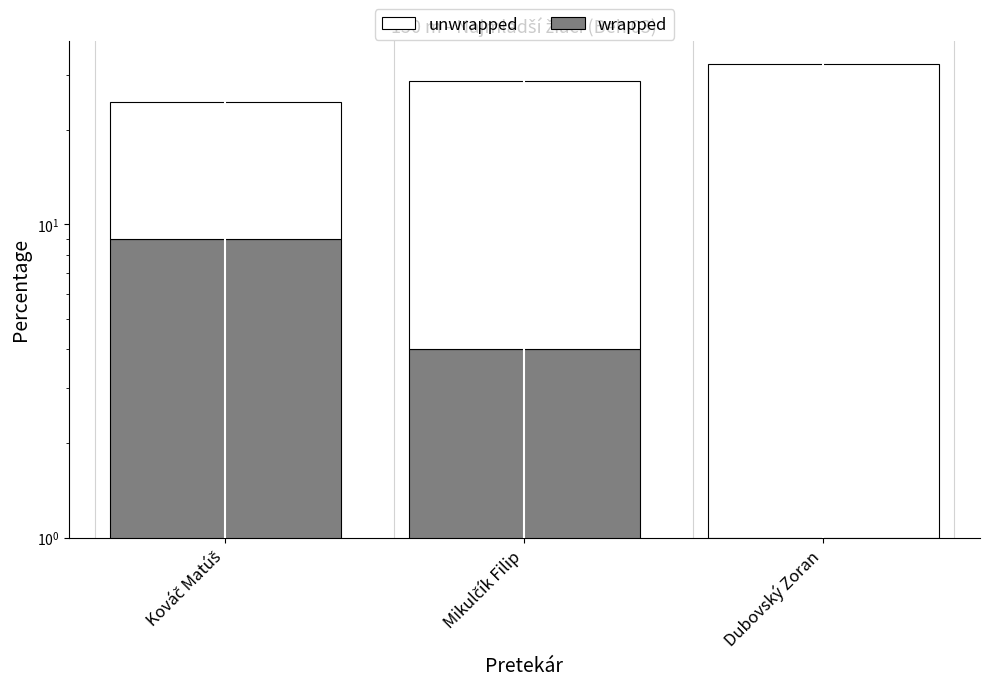

Is the value of unwrapped at Dubovský Zoran greater than the value of wrapped at Kováč Matúš?

Yes